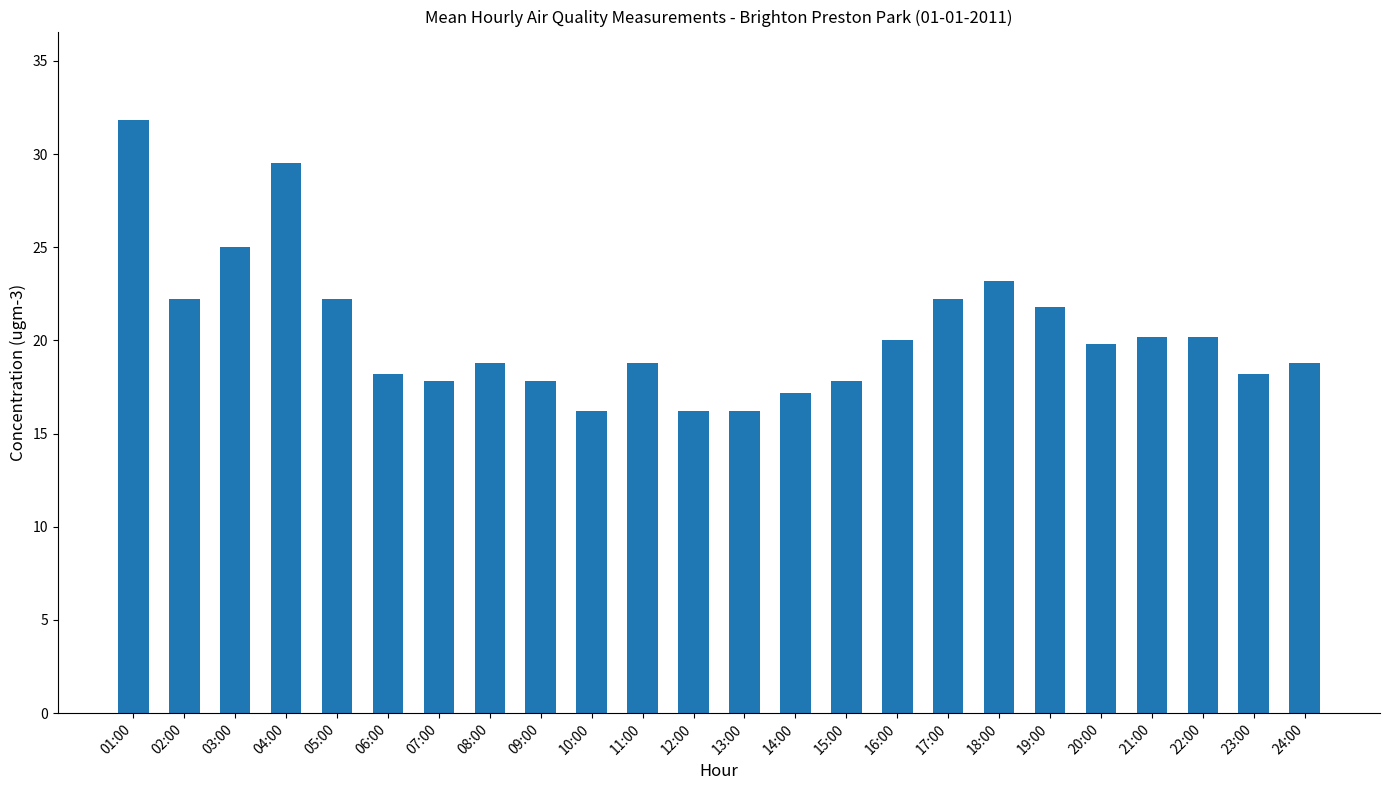

Are the bars horizontal?

No